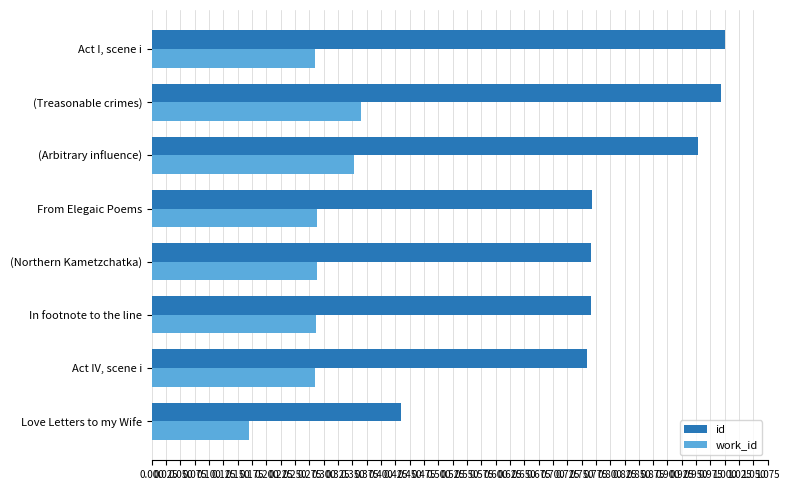

List the series in order of their peak value, lowest first.

work_id, id